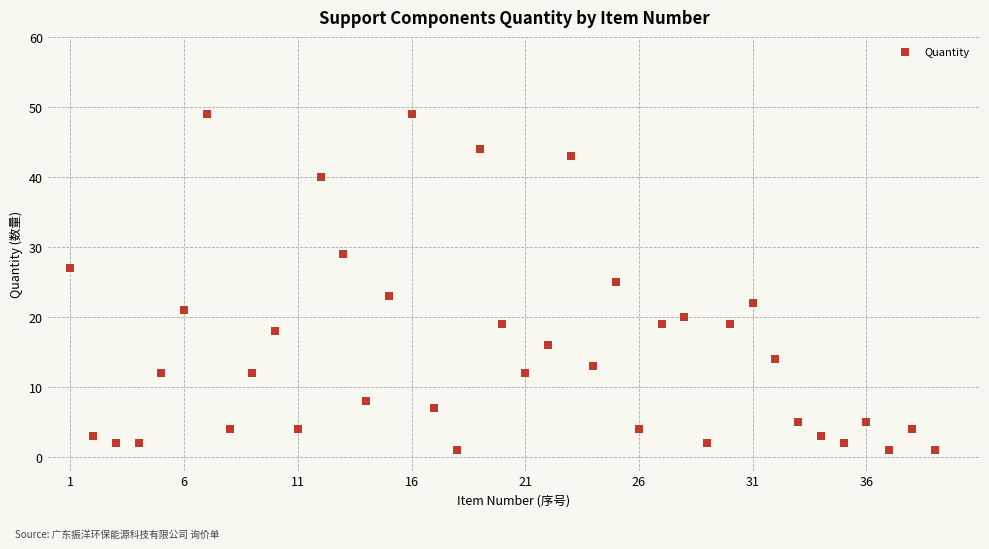

What is the range of Y values (max minus min)?

48